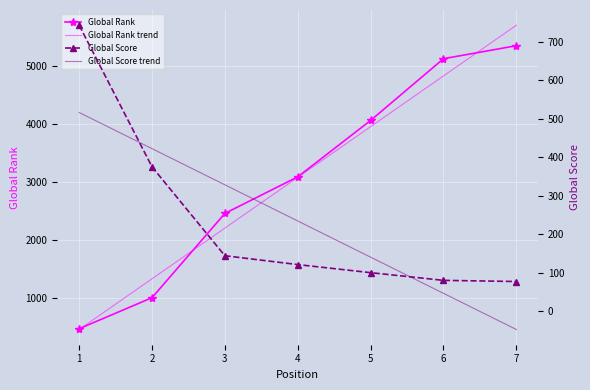

Which has a higher value, 2 or 7?

7